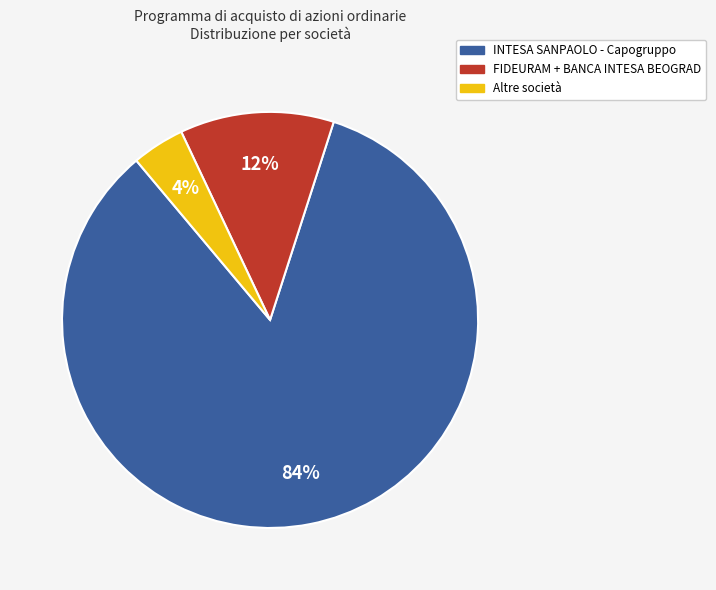

To the nearest percent, what is the difference between the largest and smallest slice percentages?

80%